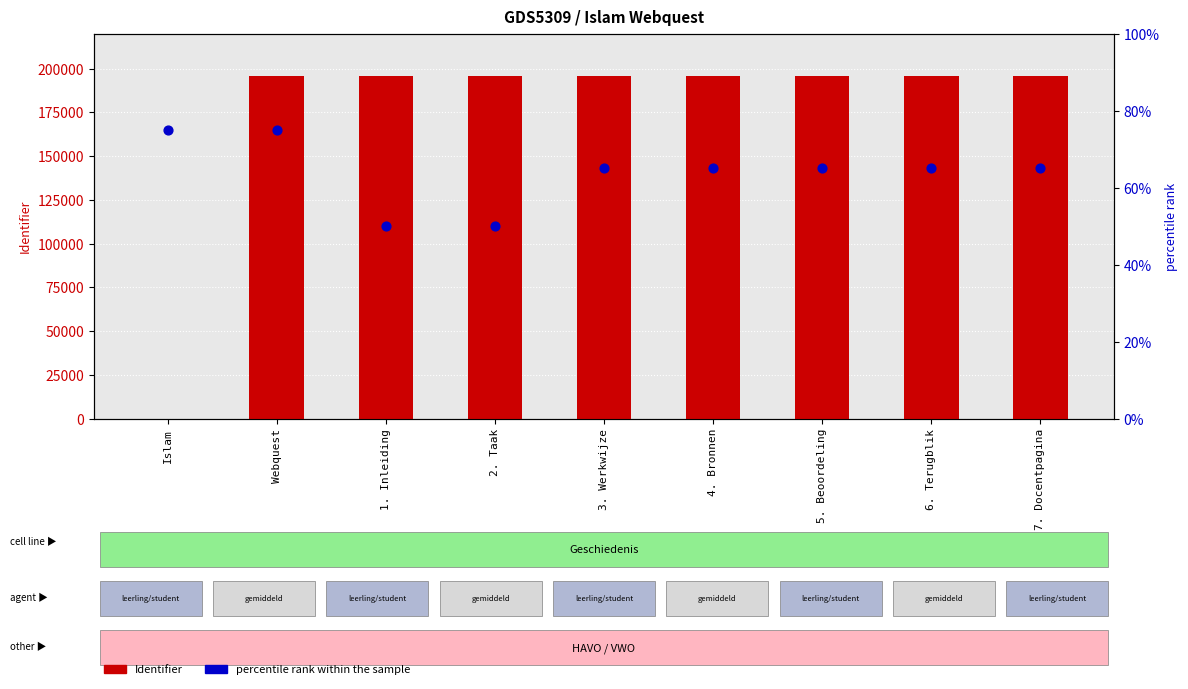

Which series contains the highest Y value?

Identifier